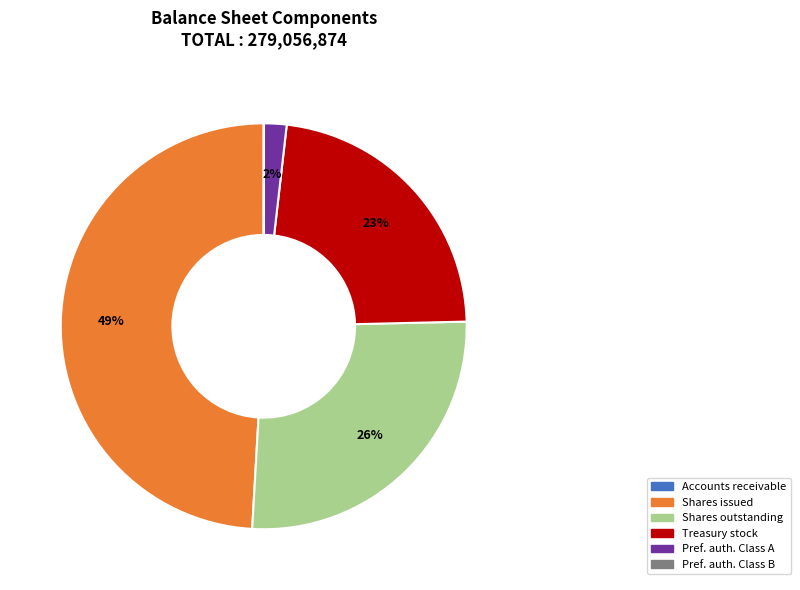

Does any single category account for the majority?

No